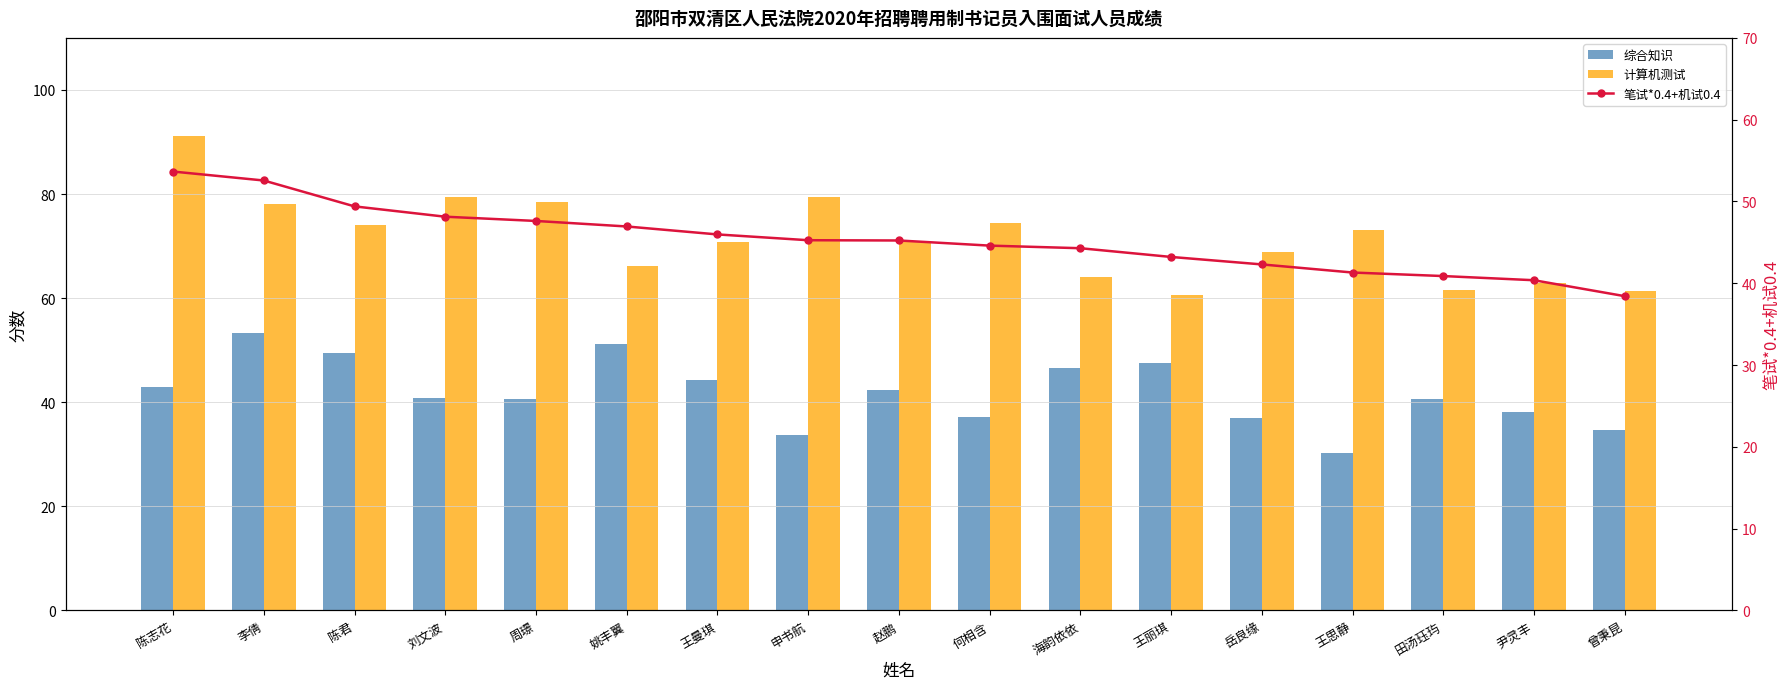

At which label does 笔试*0.4+机试0.4 first exceed 45?

陈志花